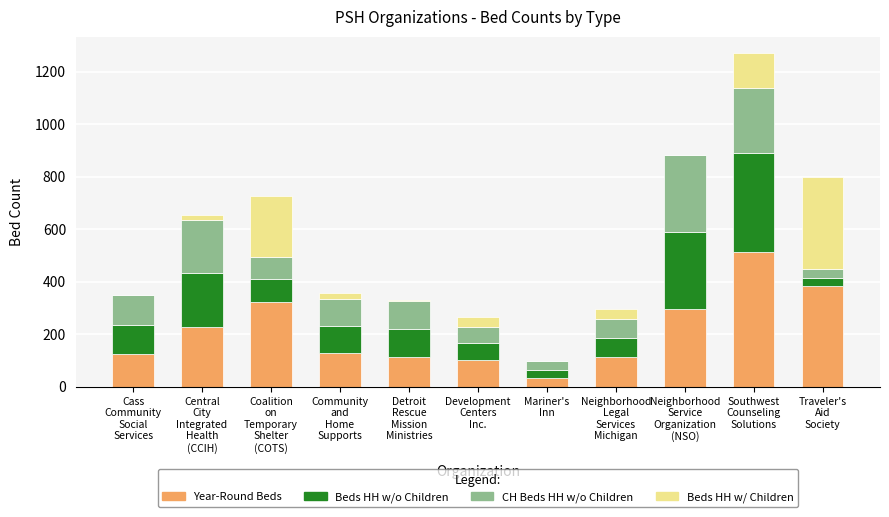

What is the highest value of the Year-Round Beds series?

511